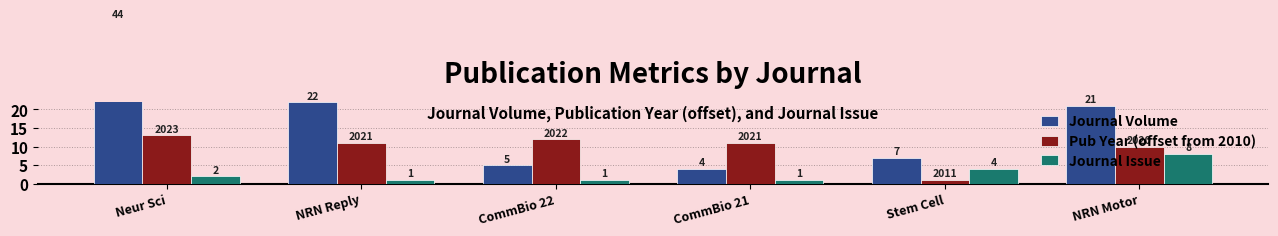

How many groups of bars are there?

6